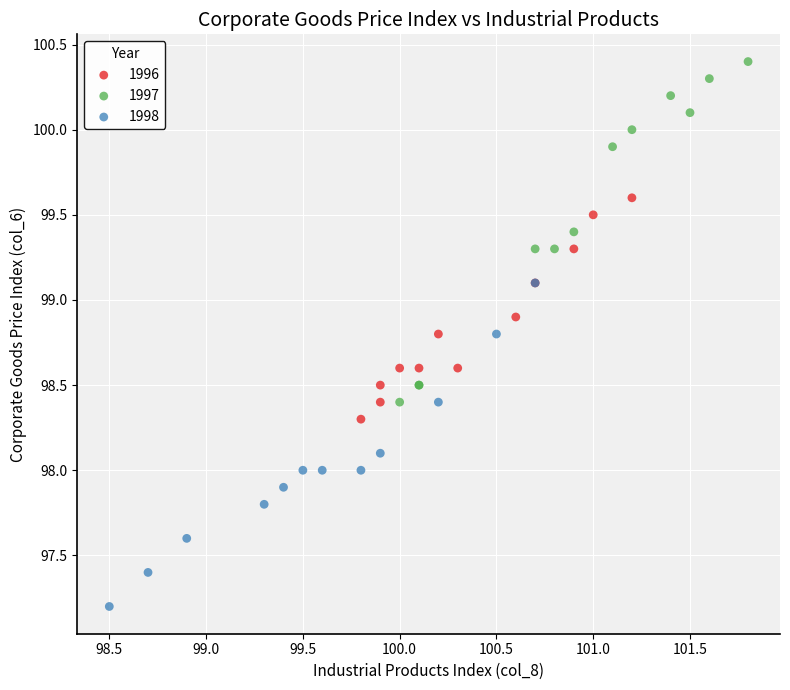

What are all the series names shown in the legend?

1996, 1997, 1998